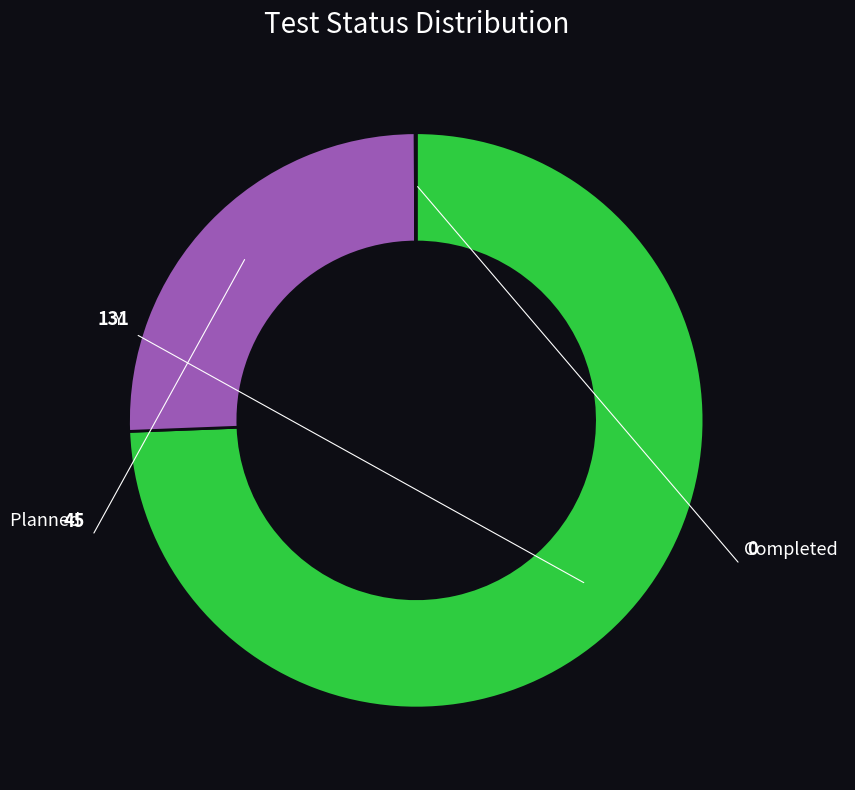

Do Planned and Y together represent more than half of the pie?

Yes